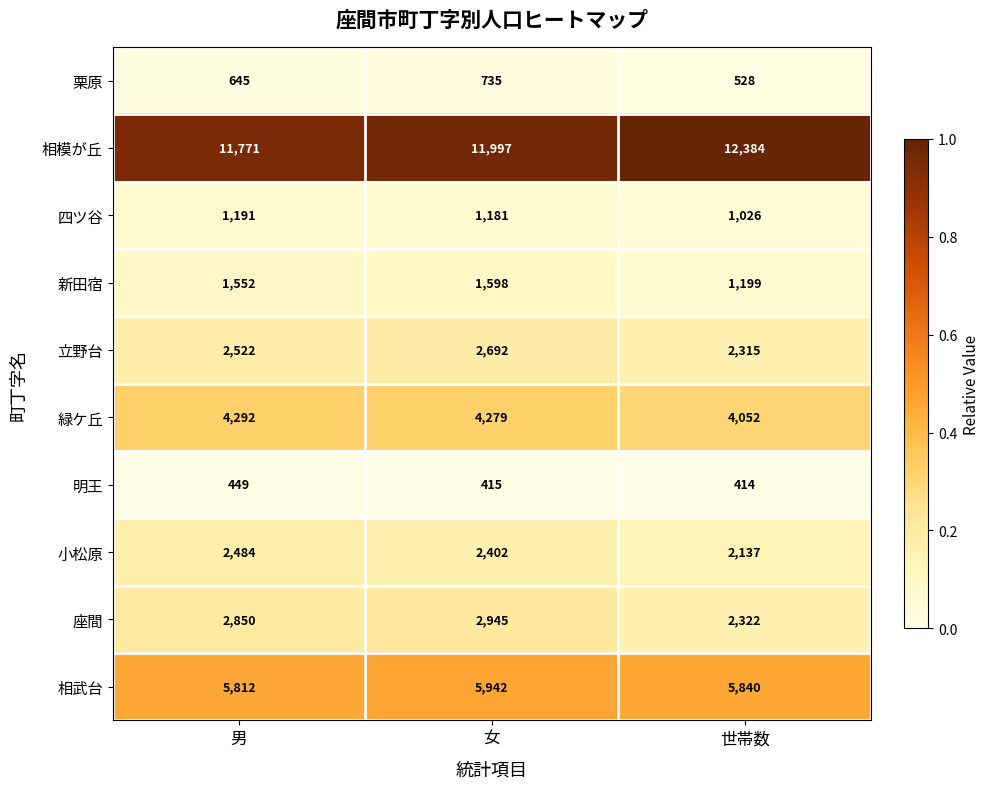

Reading left to right, list all the values displayed in this chart.

栗原: 男=645	女=735	世帯数=528
相模が丘: 男=11771	女=11997	世帯数=12384
四ツ谷: 男=1191	女=1181	世帯数=1026
新田宿: 男=1552	女=1598	世帯数=1199
立野台: 男=2522	女=2692	世帯数=2315
緑ケ丘: 男=4292	女=4279	世帯数=4052
明王: 男=449	女=415	世帯数=414
小松原: 男=2484	女=2402	世帯数=2137
座間: 男=2850	女=2945	世帯数=2322
相武台: 男=5812	女=5942	世帯数=5840